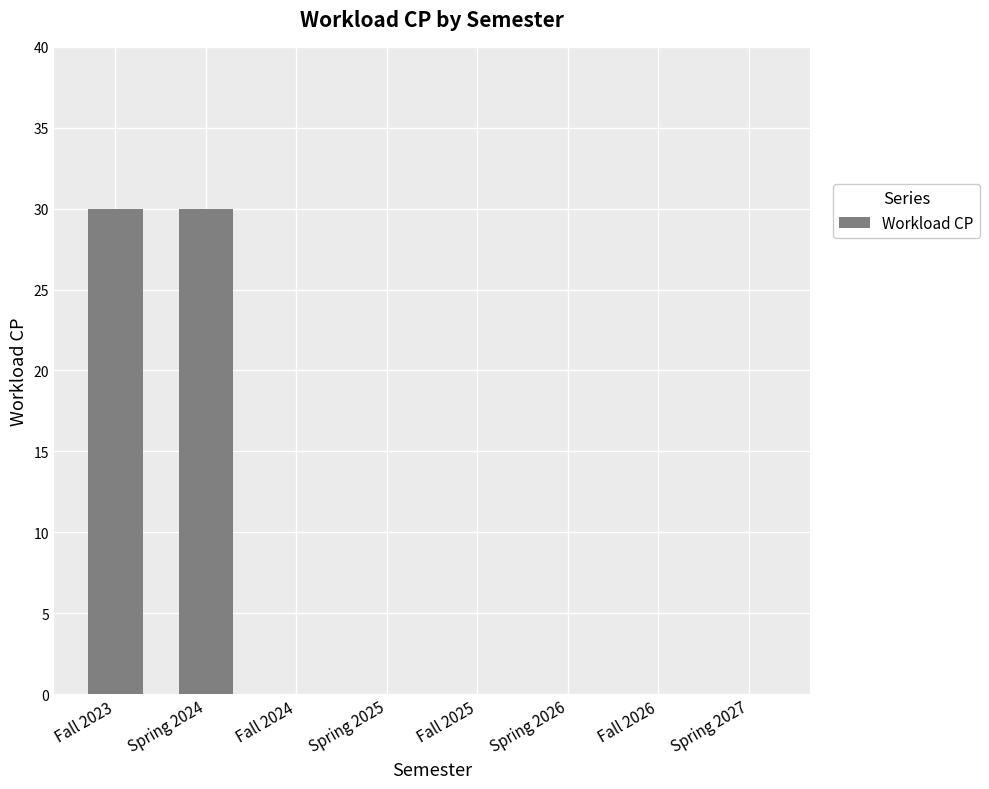

True or false: the data shows 0 at Spring 2026.

True